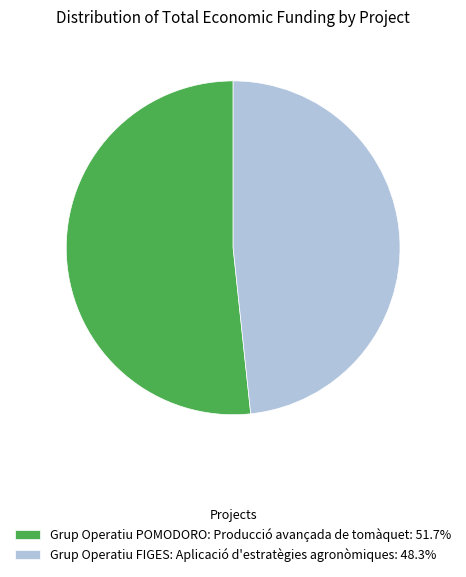

Rank the categories by value from lowest to highest.

Grup Operatiu FIGES: Aplicació d'estratègies agronòmiques, Grup Operatiu POMODORO: Producció avançada de tomàquet